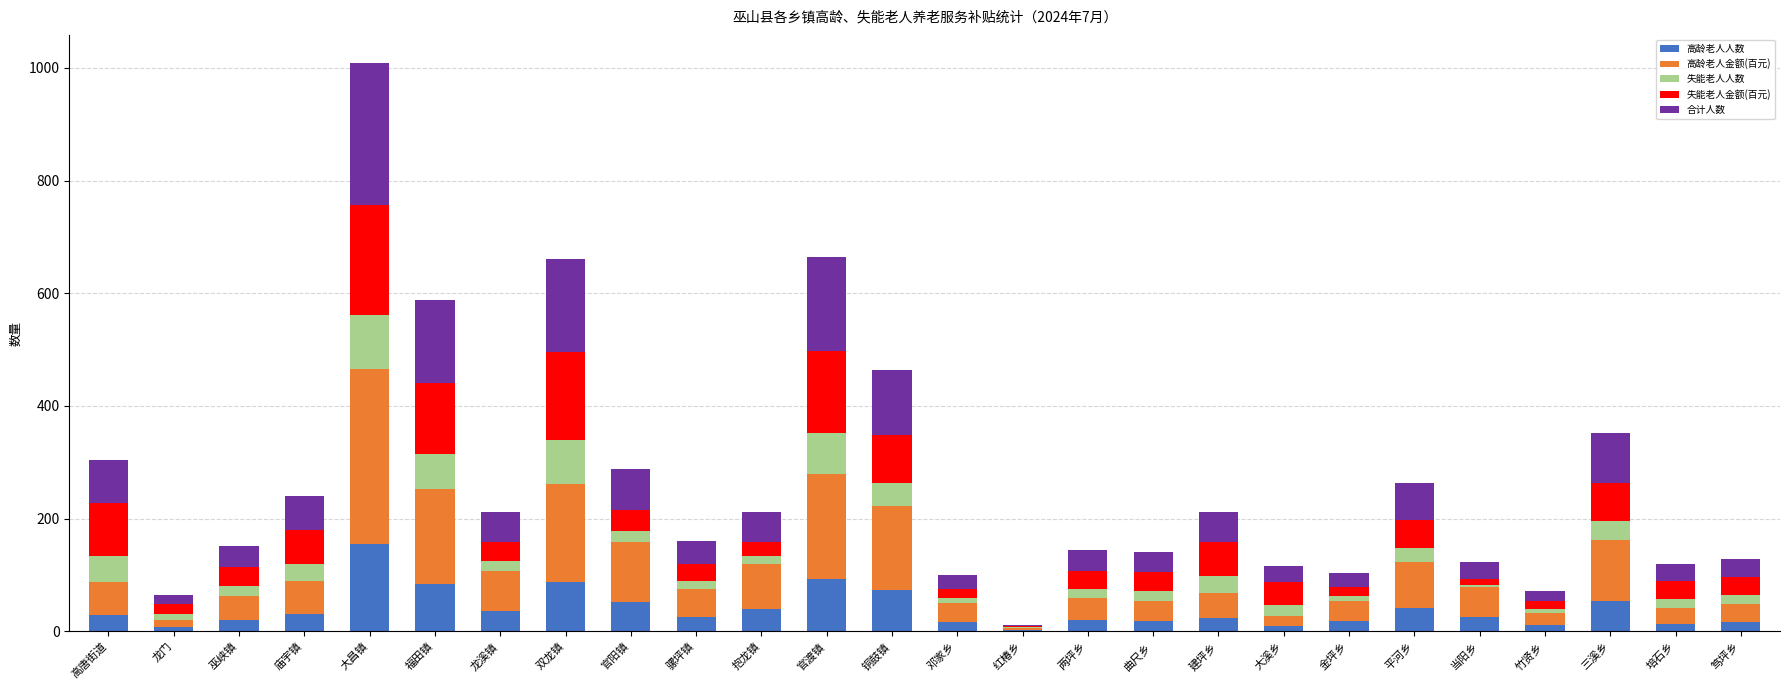

Are the bars grouped side by side (vs. stacked)?

No